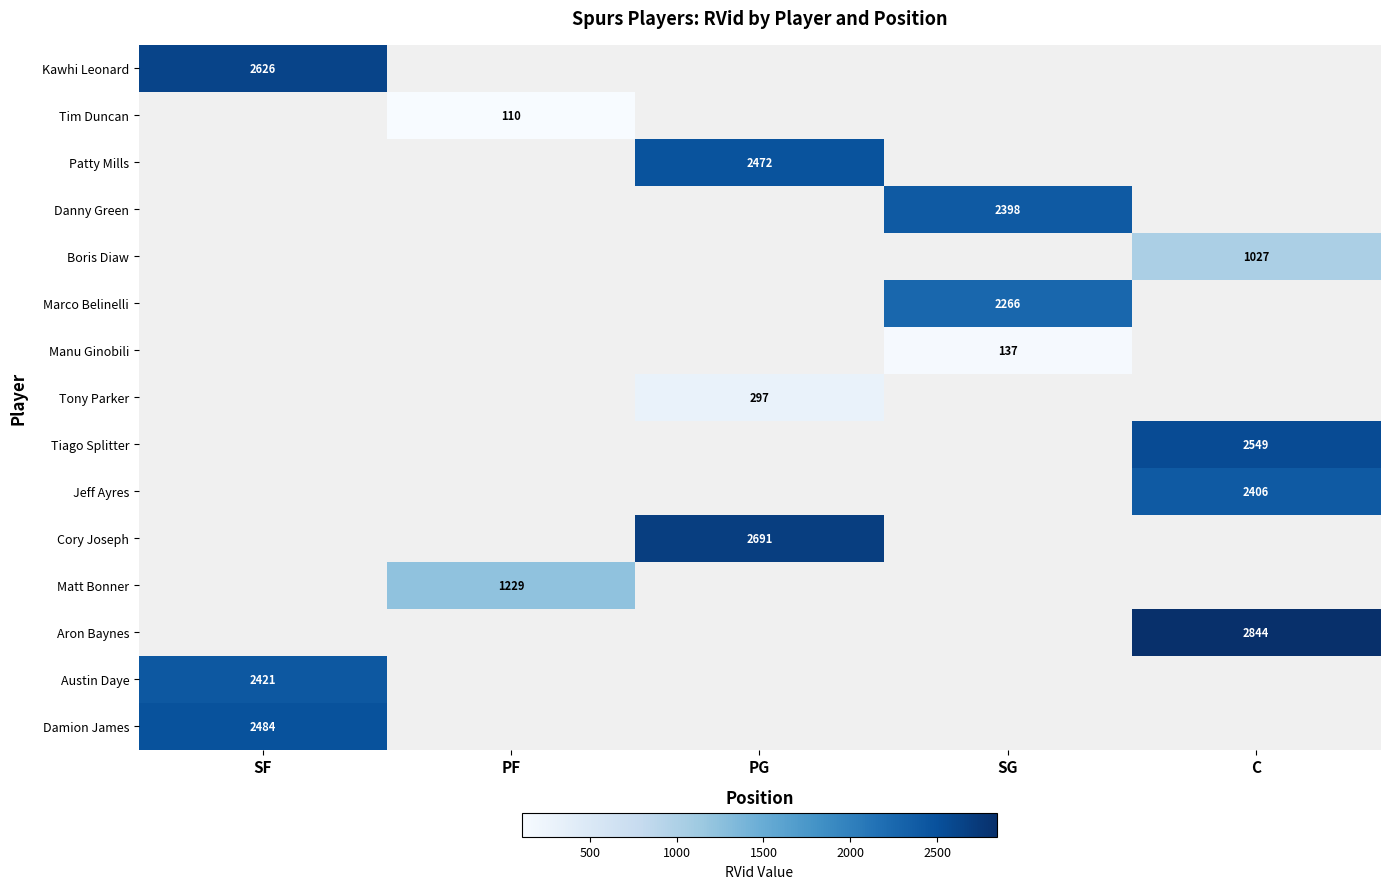

What is the minimum value shown in the chart?

110.0